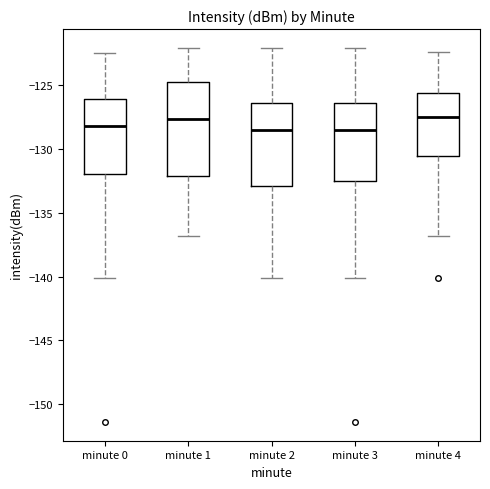

Reading left to right, read every box against the y-axis: the position of its median line, the range the box covers, and the ends of its whiskers. The values are not printed on the chart, so give them approximately, as read against the axis.

minute 0: median -128.0, box -132.0 to -126.0, whiskers -140.0 to -122.5
minute 1: median -127.5, box -132.0 to -124.5, whiskers -137.0 to -122.0
minute 2: median -128.5, box -133.0 to -126.5, whiskers -140.0 to -122.0
minute 3: median -128.5, box -132.5 to -126.5, whiskers -140.0 to -122.0
minute 4: median -127.5, box -130.5 to -125.5, whiskers -137.0 to -122.5